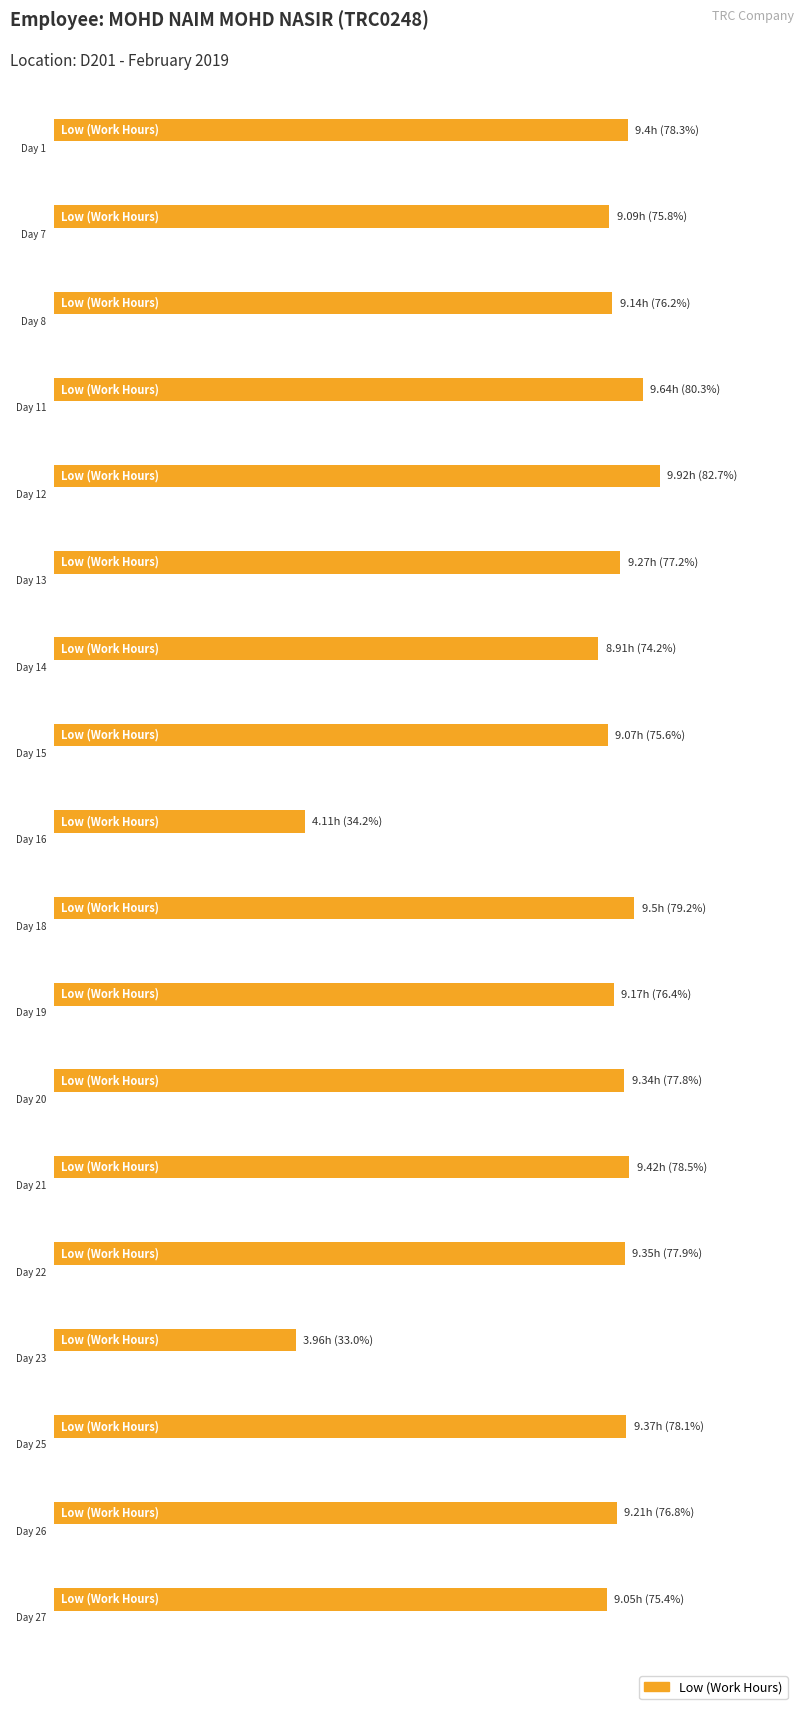

How many data points does each series have?

18